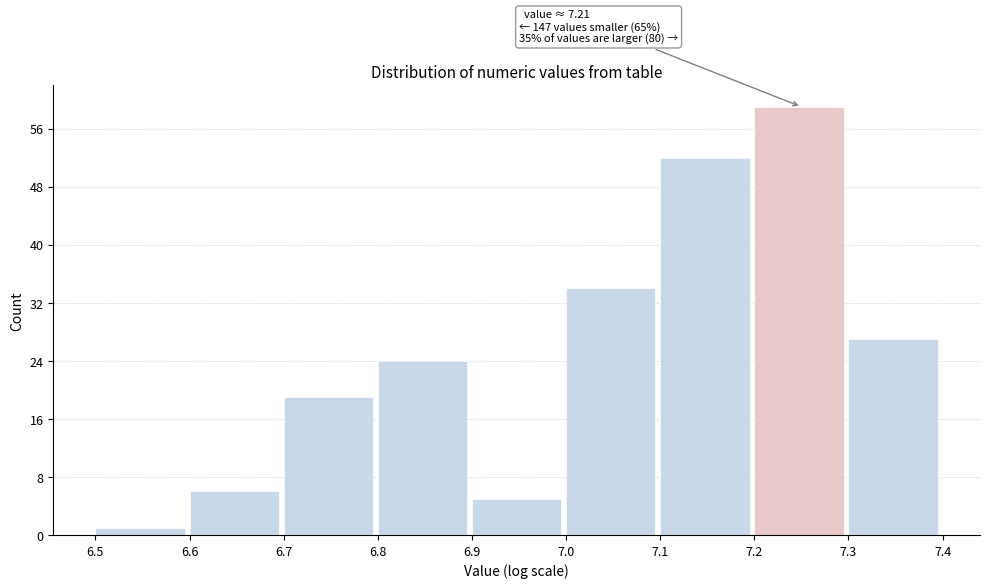

Over which range of the x-axis is the bar tallest?

7.2 to 7.3